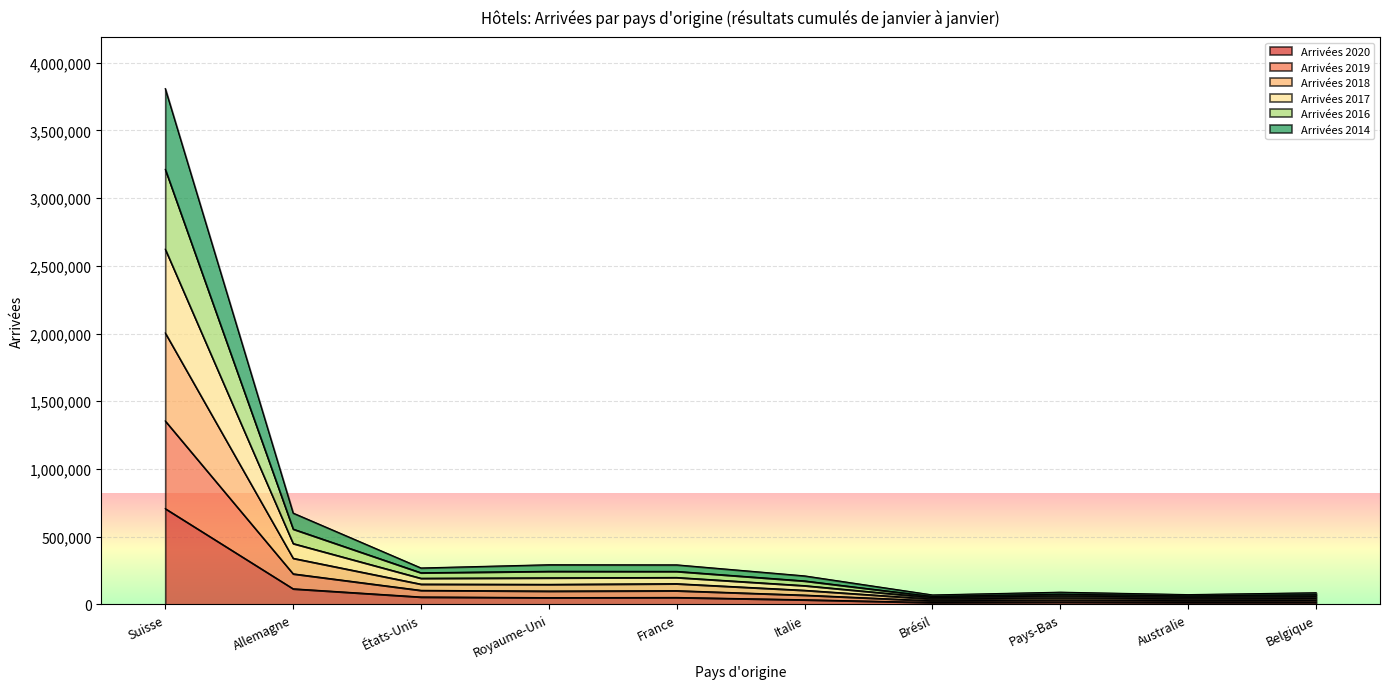

At how many categories does at least one series exceed 3047012?

1